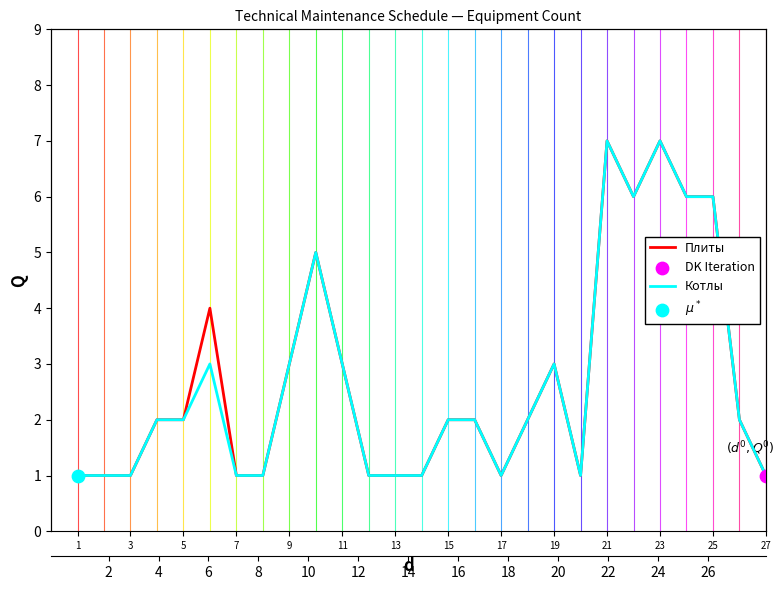

Which series contains the highest Y value?

Плиты